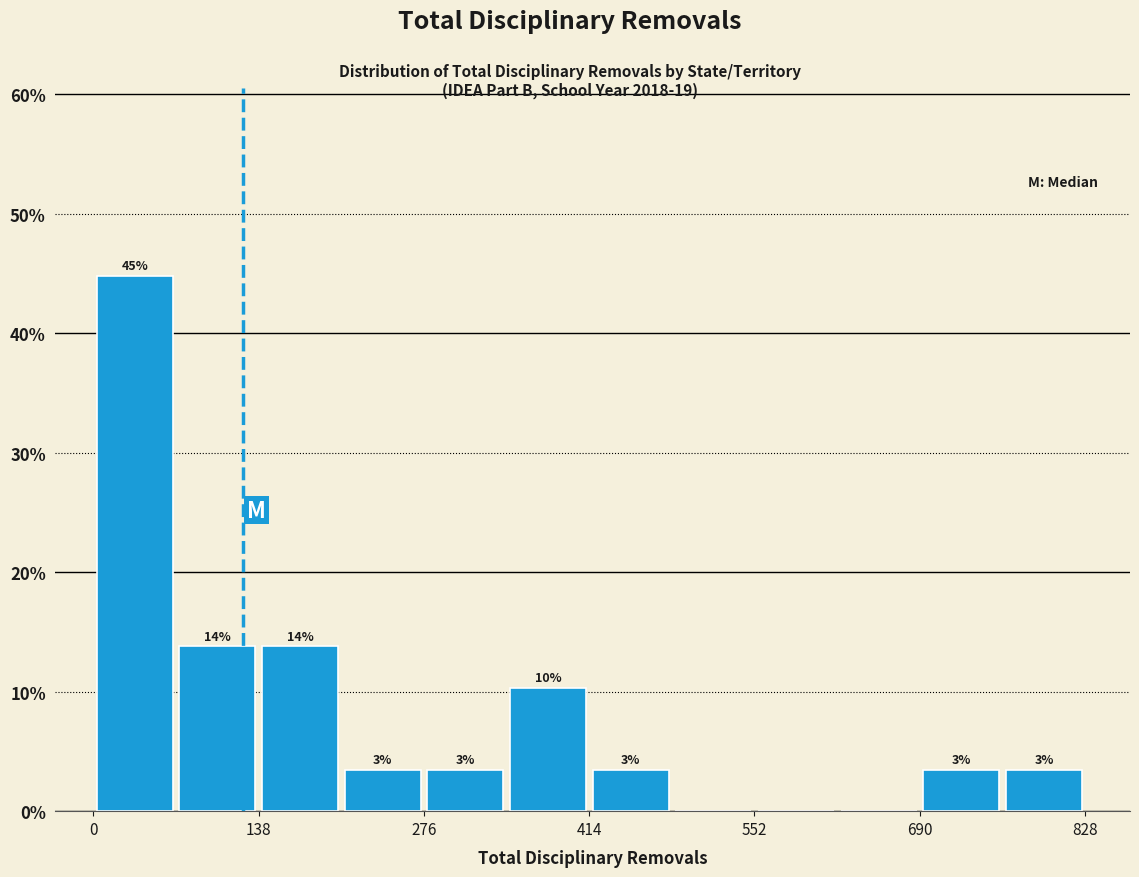

Read against the x-axis, roughly where is the centre of the tallest bar?

40